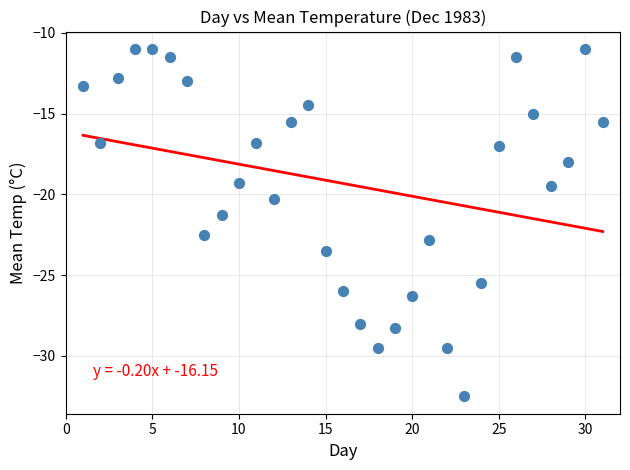

What Y value in the scatter plot is closest to -21?

-21.3